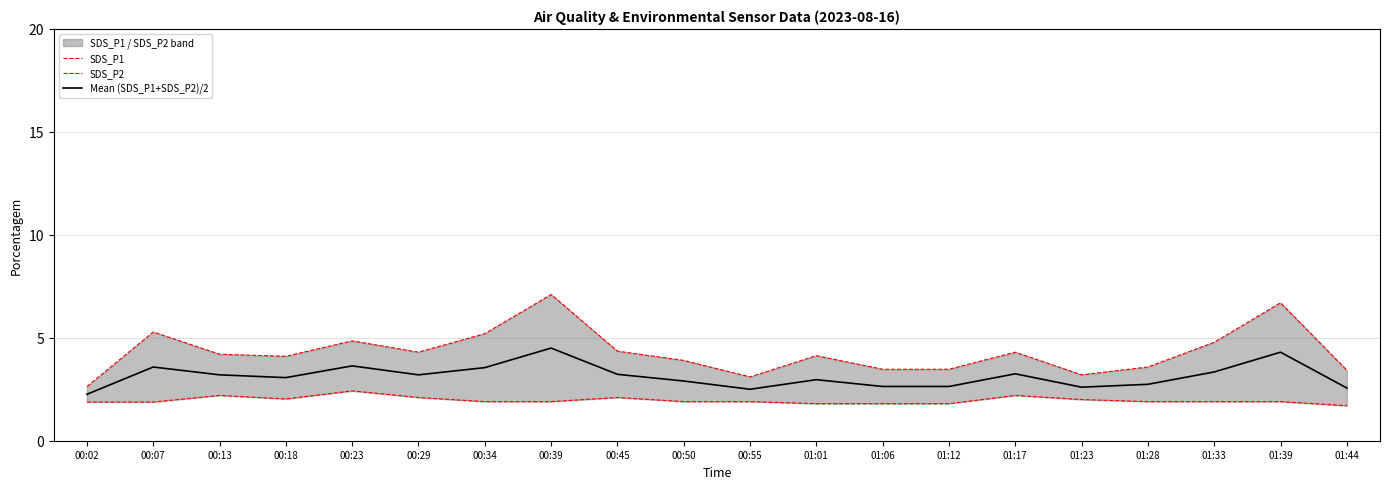

Reading left to right, list all the values displayed in this chart.

SDS_P1: 00:02=2.6	00:07=5.3	00:13=4.2	00:18=4.1	00:23=4.8	00:29=4.3	00:34=5.2	00:39=7.1	00:45=4.3	00:50=3.9	00:55=3.1	01:01=4.1	01:06=3.5	01:12=3.5	01:17=4.3	01:23=3.2	01:28=3.6	01:33=4.8	01:39=6.7	01:44=3.4
SDS_P2: 00:02=1.9	00:07=1.9	00:13=2.2	00:18=2.0	00:23=2.4	00:29=2.1	00:34=1.9	00:39=1.9	00:45=2.1	00:50=1.9	00:55=1.9	01:01=1.8	01:06=1.8	01:12=1.8	01:17=2.2	01:23=2.0	01:28=1.9	01:33=1.9	01:39=1.9	01:44=1.7
Mean (SDS_P1+SDS_P2)/2: 00:02=2.3	00:07=3.6	00:13=3.2	00:18=3.1	00:23=3.6	00:29=3.2	00:34=3.5	00:39=4.5	00:45=3.2	00:50=2.9	00:55=2.5	01:01=3.0	01:06=2.6	01:12=2.6	01:17=3.2	01:23=2.6	01:28=2.7	01:33=3.3	01:39=4.3	01:44=2.6